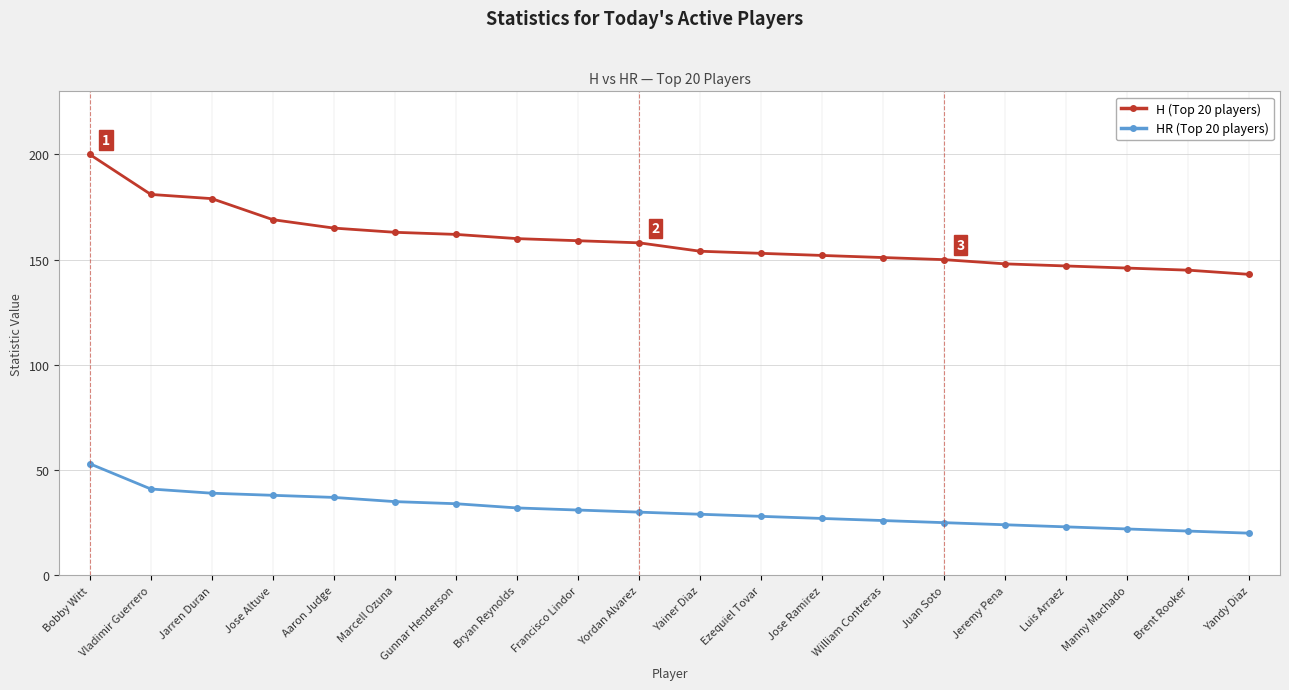

Is it true that HR (Top 20 players) equals 26 at William Contreras?

True